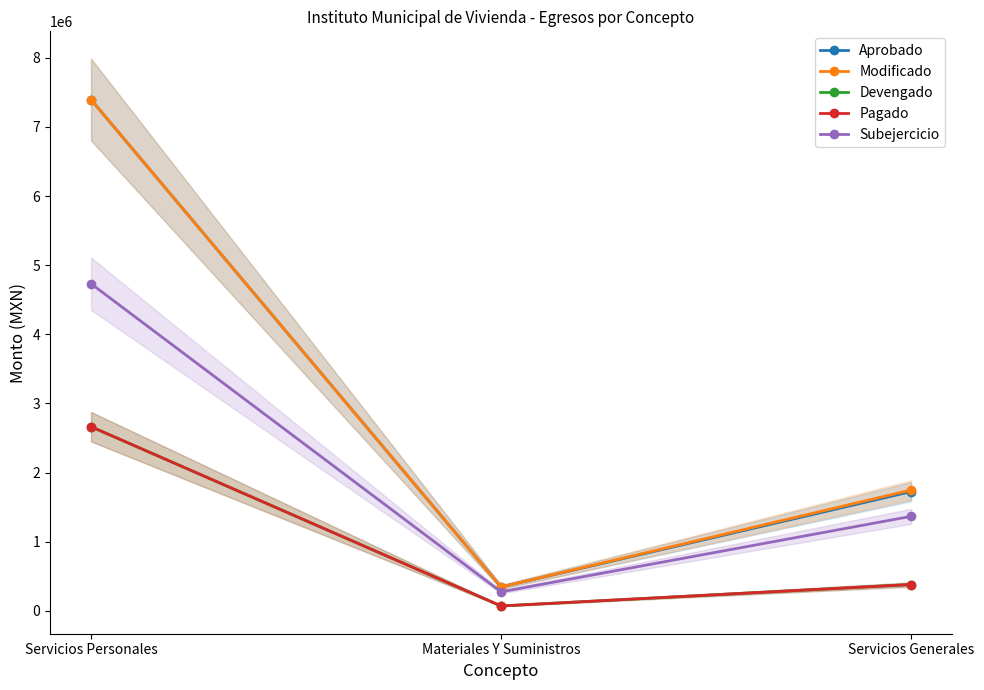

What is the label of the 3rd point from the right?

Servicios Personales